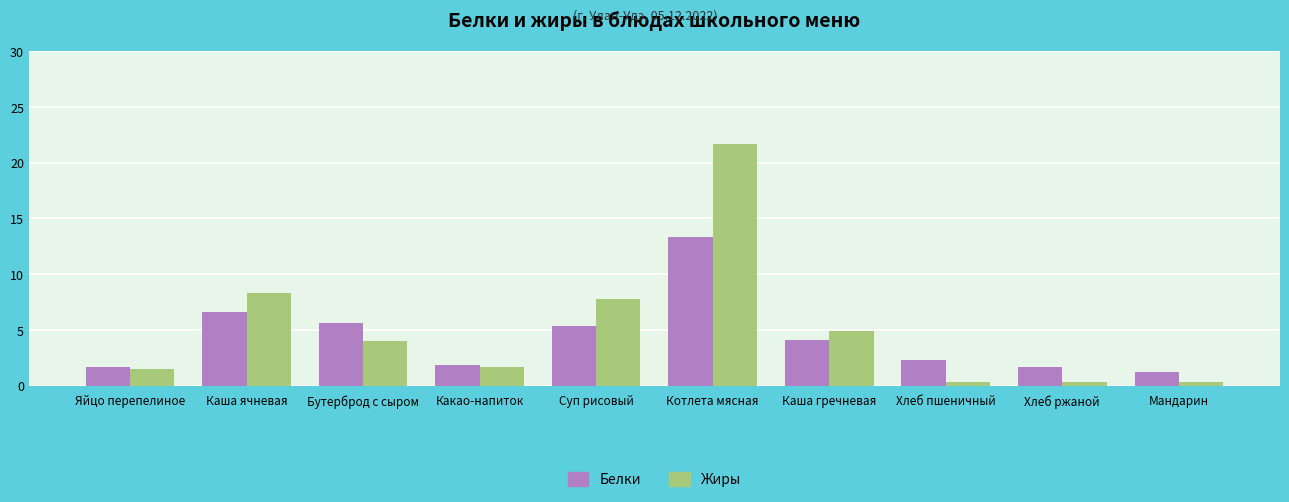

The Жиры series shows 6.2 at Бутерброд с сыром. True or false?

False